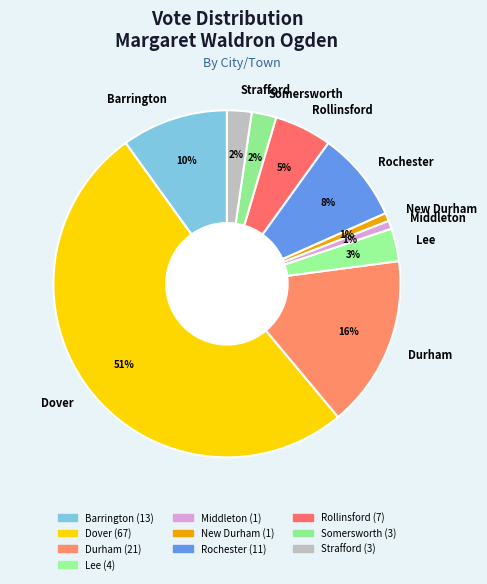

Count the number of slices in the pie.

10